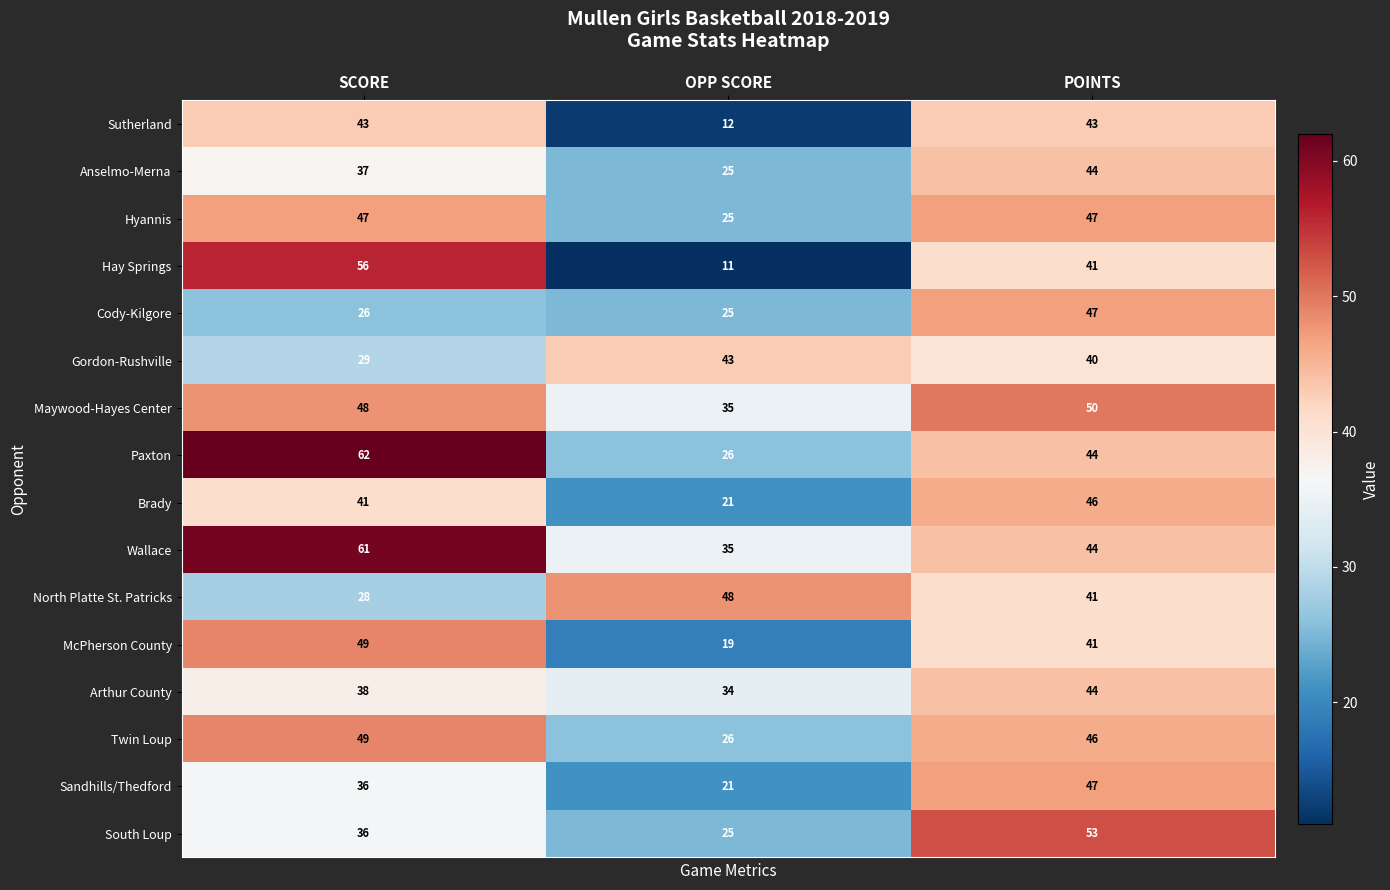

What is the smallest value displayed?

11